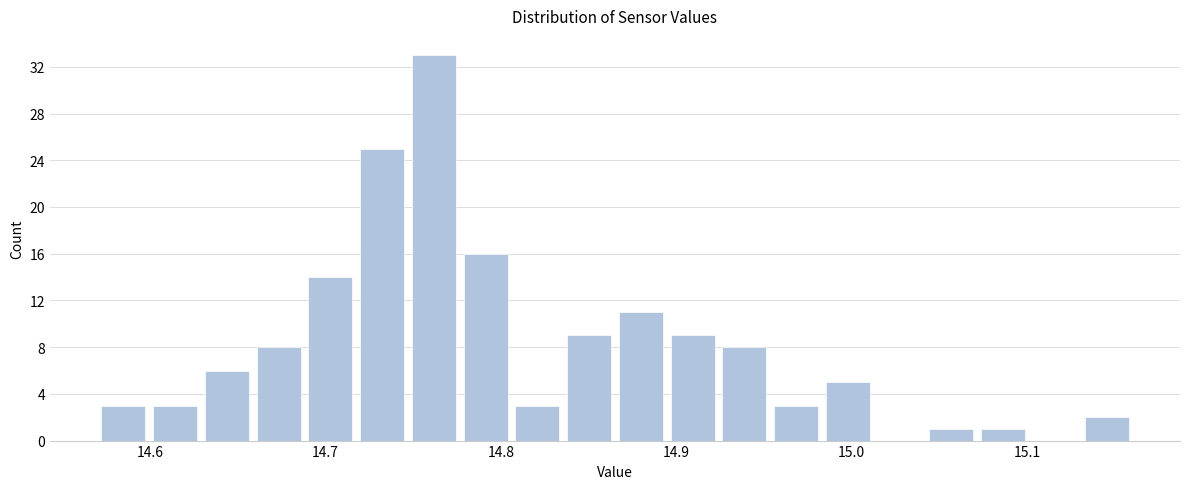

Read against the x-axis, roughly where is the centre of the tallest bar?

14.76